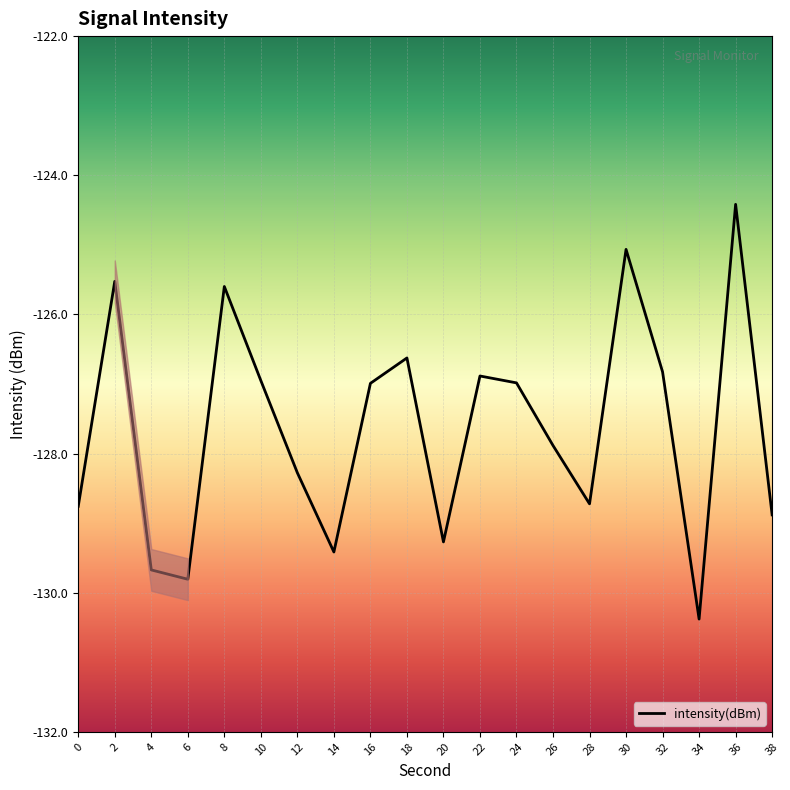

The chart shows a value of -76.7 at 8. True or false?

False